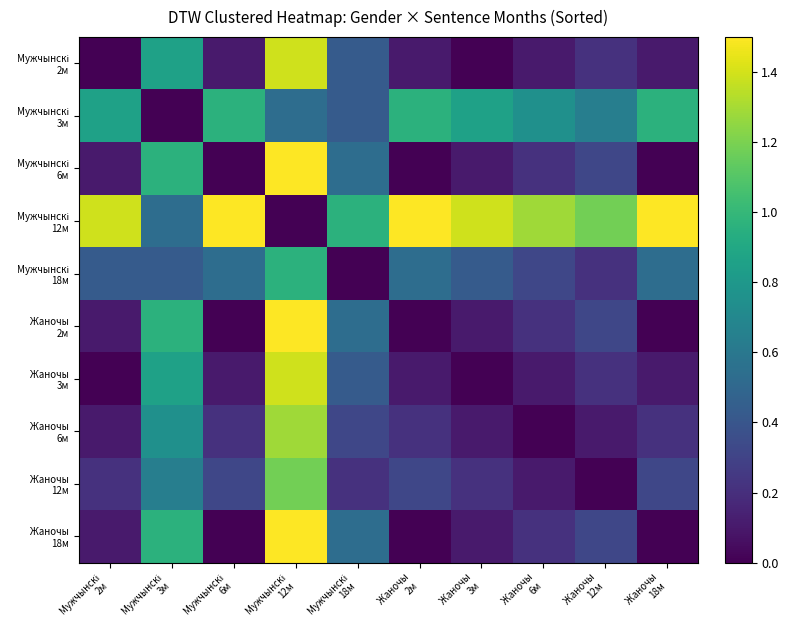

Which series has the largest total across all categories?

Мужчынскі 12м